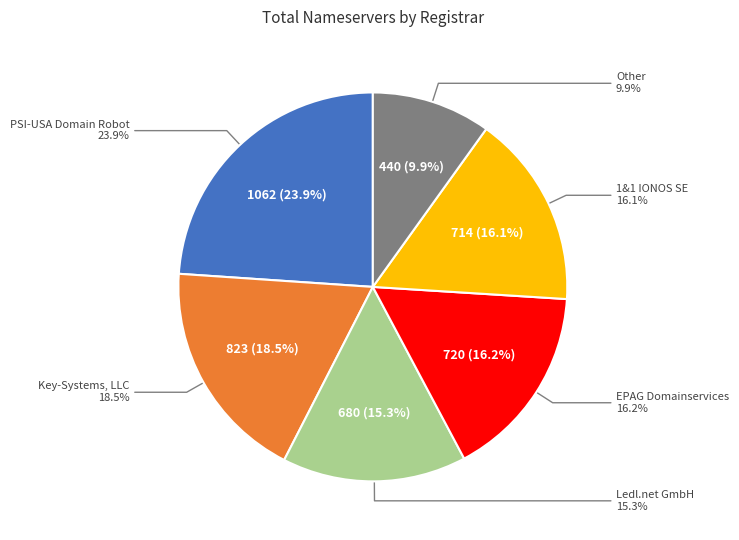

How many segments does this pie chart have?

6